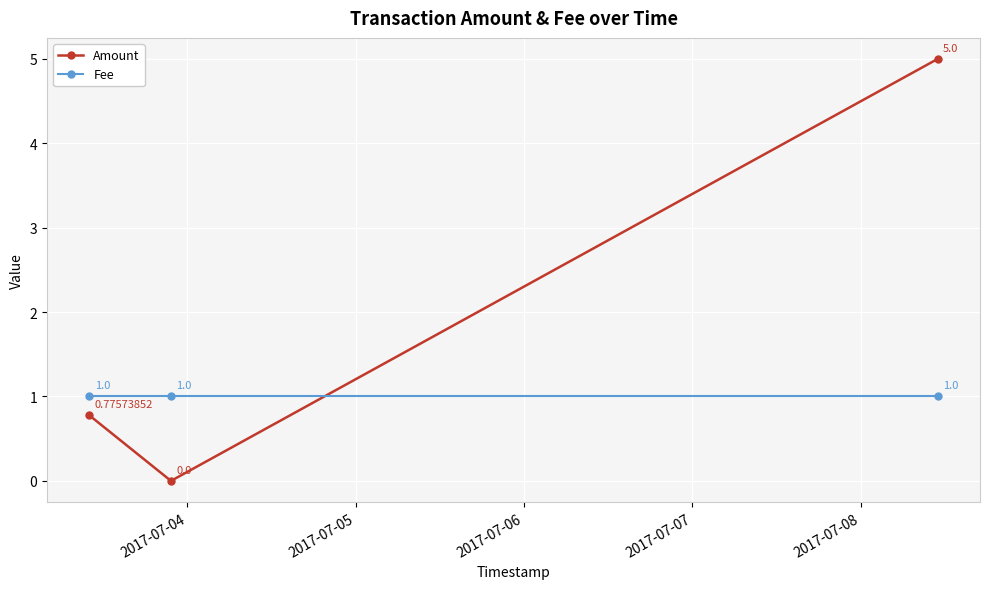

Which series has the largest total across all categories?

Amount